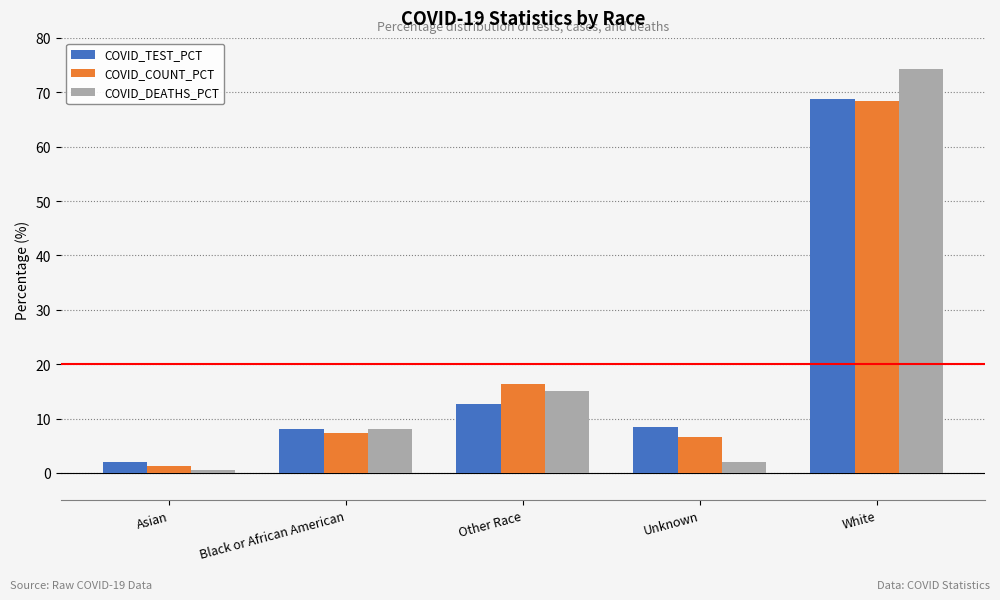

What is the difference between the maximum and second lowest values in the COVID_TEST_PCT series?

60.7